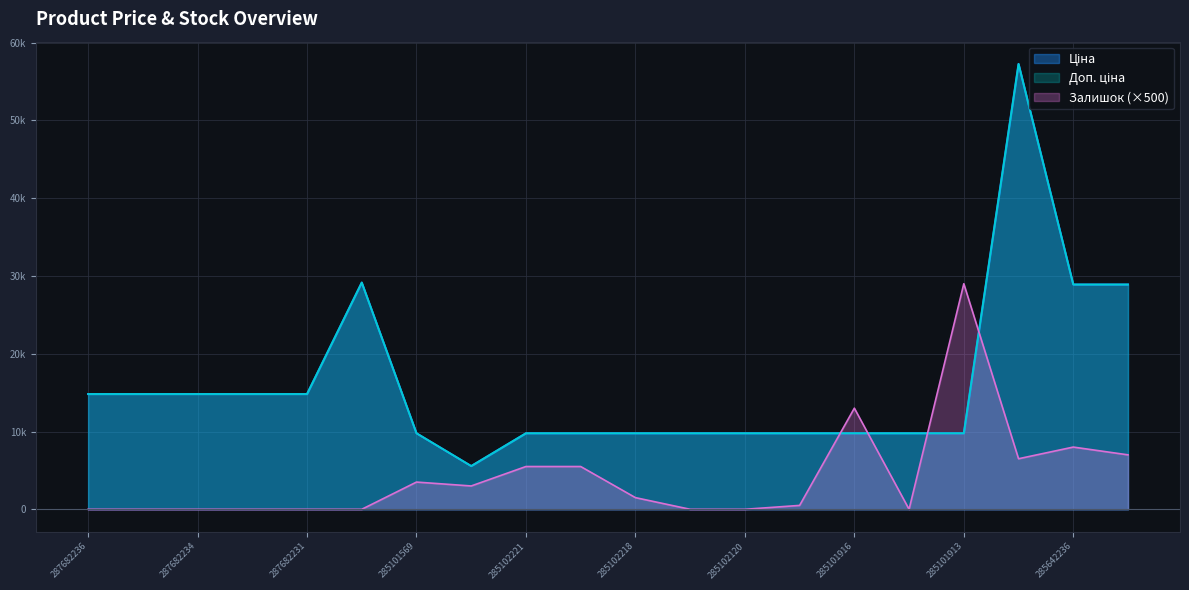

What is the sum of all Ціна values?

321616.9